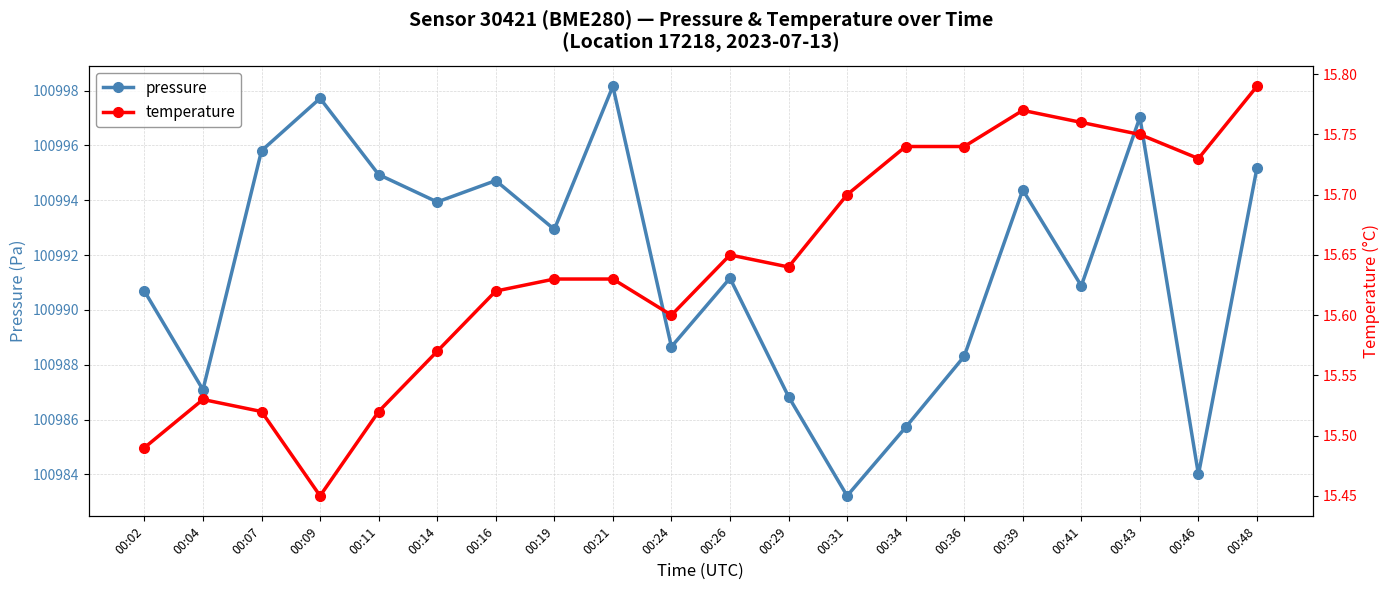

Is it true that temperature equals 8.0 at 00:14?

False